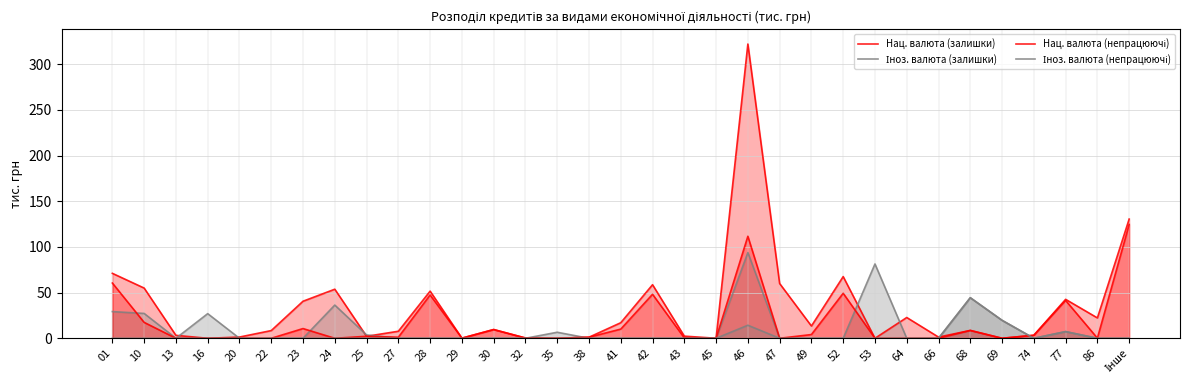

What is the average value of the Нац. валюта (залишки) series?

32.7